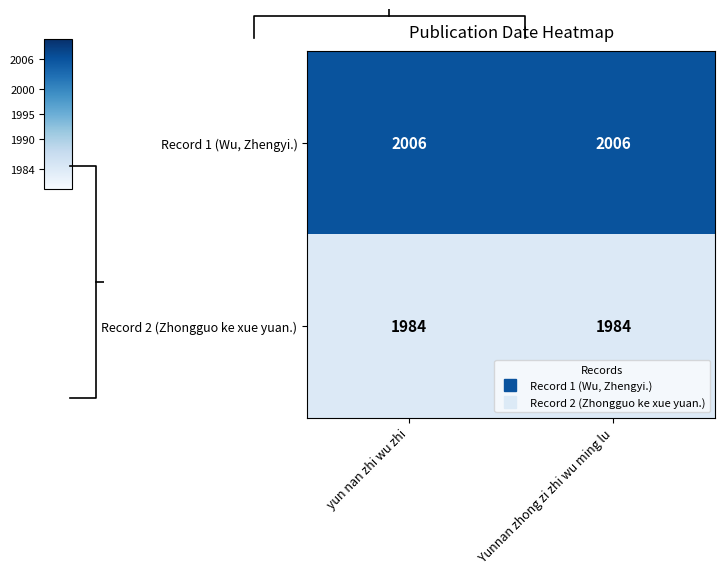

How many data points does each series have?

2